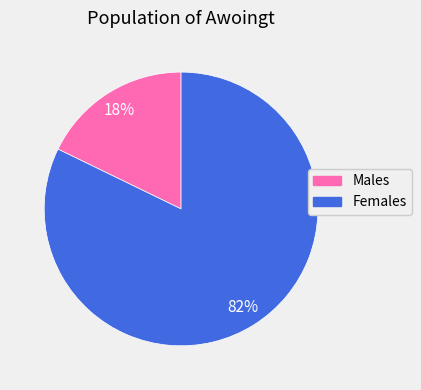

Which category accounts for the majority?

Females